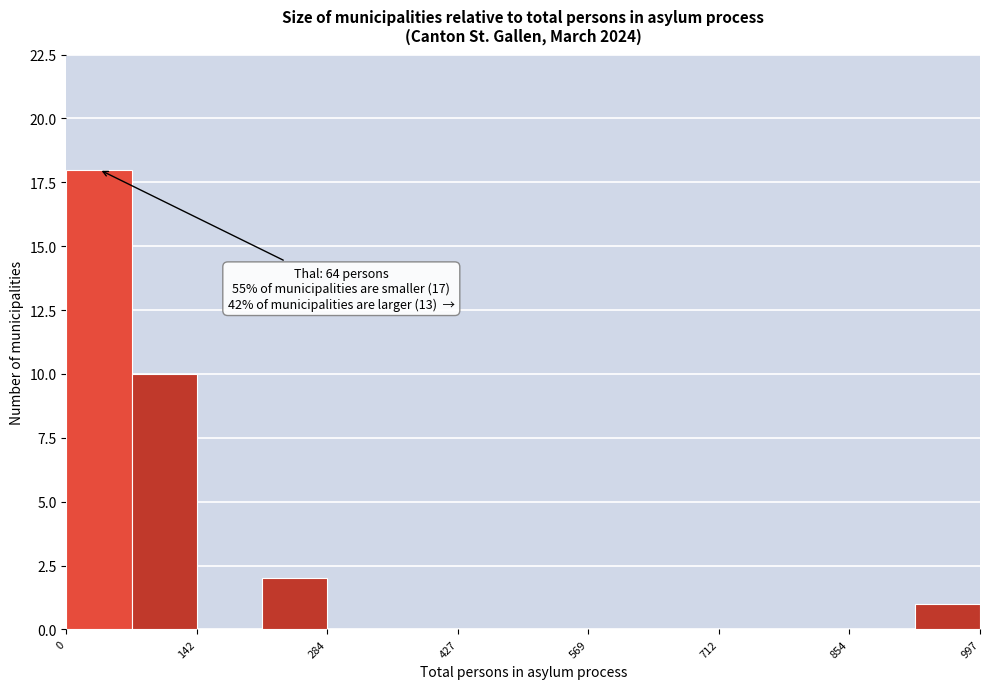

Read against the x-axis, roughly where is the centre of the tallest bar?

40